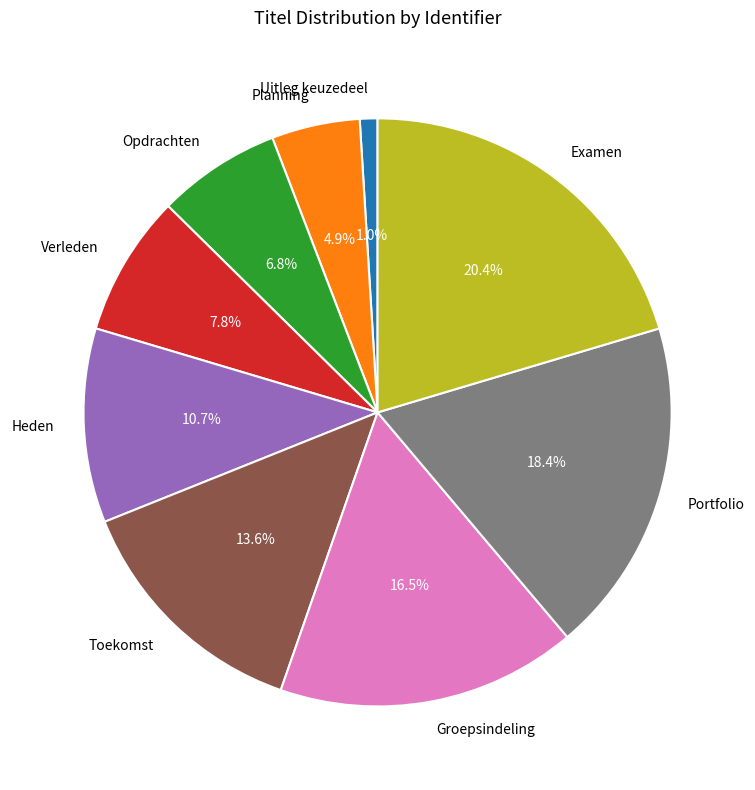

Does any single category account for the majority?

No